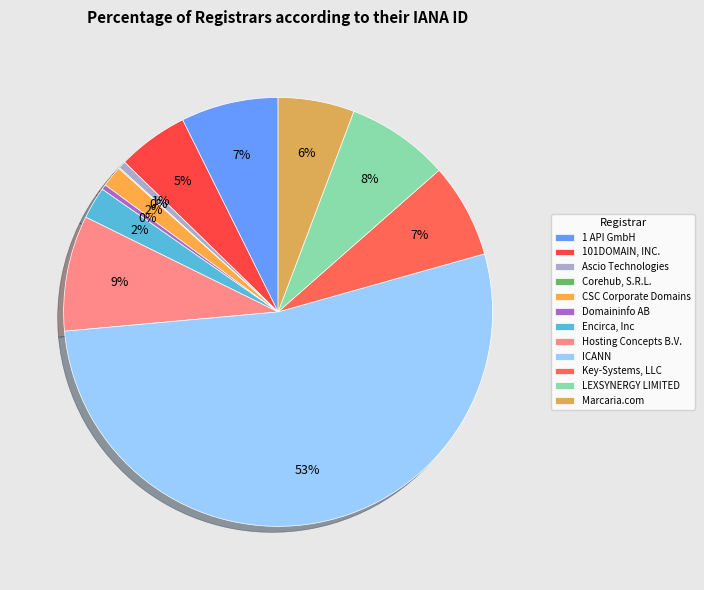

Does ICANN represent more than half of the total?

Yes